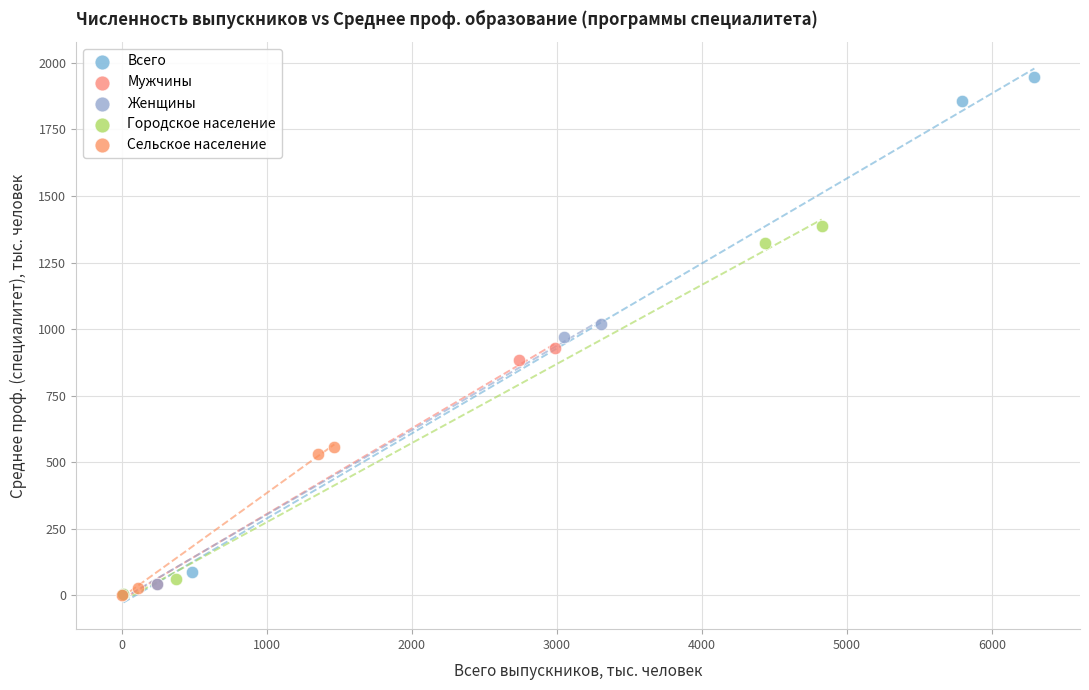

Which series has the widest spread of Y values?

Всего